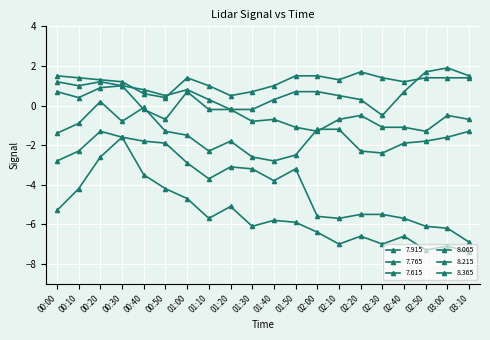

Reading right to left, extract all data points from this chart.

7.915: 03:10=-0.7	03:00=-0.5	02:50=-1.3	02:40=-1.1	02:30=-1.1	02:20=-0.5	02:10=-0.7	02:00=-1.3	01:50=-1.1	01:40=-0.7	01:30=-0.8	01:20=-0.2	01:10=-0.2	01:00=0.7	00:50=-0.7	00:40=-0.2	00:30=1.0	00:20=0.9	00:10=0.4	00:00=0.7
7.765: 03:10=1.5	03:00=1.9	02:50=1.7	02:40=0.7	02:30=-0.5	02:20=0.3	02:10=0.5	02:00=0.7	01:50=0.7	01:40=0.3	01:30=-0.2	01:20=-0.2	01:10=0.3	01:00=0.8	00:50=0.5	00:40=0.8	00:30=1.0	00:20=1.2	00:10=1.0	00:00=1.2
7.615: 03:10=1.4	03:00=1.4	02:50=1.4	02:40=1.2	02:30=1.4	02:20=1.7	02:10=1.3	02:00=1.5	01:50=1.5	01:40=1.0	01:30=0.7	01:20=0.5	01:10=1.0	01:00=1.4	00:50=0.4	00:40=0.6	00:30=1.2	00:20=1.3	00:10=1.4	00:00=1.5
8.065: 03:10=-1.3	03:00=-1.6	02:50=-1.8	02:40=-1.9	02:30=-2.4	02:20=-2.3	02:10=-1.2	02:00=-1.2	01:50=-2.5	01:40=-2.8	01:30=-2.6	01:20=-1.8	01:10=-2.3	01:00=-1.5	00:50=-1.3	00:40=-0.1	00:30=-0.8	00:20=0.2	00:10=-0.9	00:00=-1.4
8.215: 03:10=-6.9	03:00=-6.2	02:50=-6.1	02:40=-5.7	02:30=-5.5	02:20=-5.5	02:10=-5.7	02:00=-5.6	01:50=-3.2	01:40=-3.8	01:30=-3.2	01:20=-3.1	01:10=-3.7	01:00=-2.9	00:50=-1.9	00:40=-1.8	00:30=-1.6	00:20=-1.3	00:10=-2.3	00:00=-2.8
8.365: 03:10=-7.4	03:00=-7.1	02:50=-7.3	02:40=-6.6	02:30=-7.0	02:20=-6.6	02:10=-7.0	02:00=-6.4	01:50=-5.9	01:40=-5.8	01:30=-6.1	01:20=-5.1	01:10=-5.7	01:00=-4.7	00:50=-4.2	00:40=-3.5	00:30=-1.6	00:20=-2.6	00:10=-4.2	00:00=-5.3